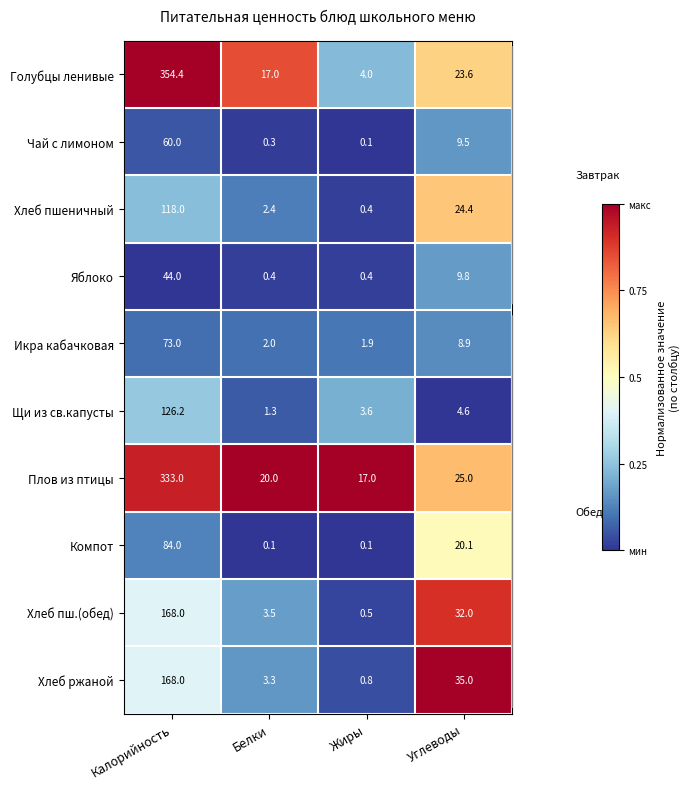

Between Белки and Углеводы, which series saw the biggest shift?

Хлеб ржаной